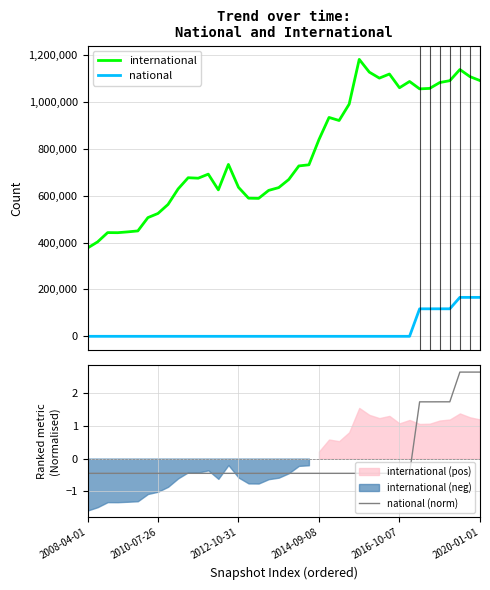

What is the spread (max minus min) of values at 2010-07-26?

523957.5